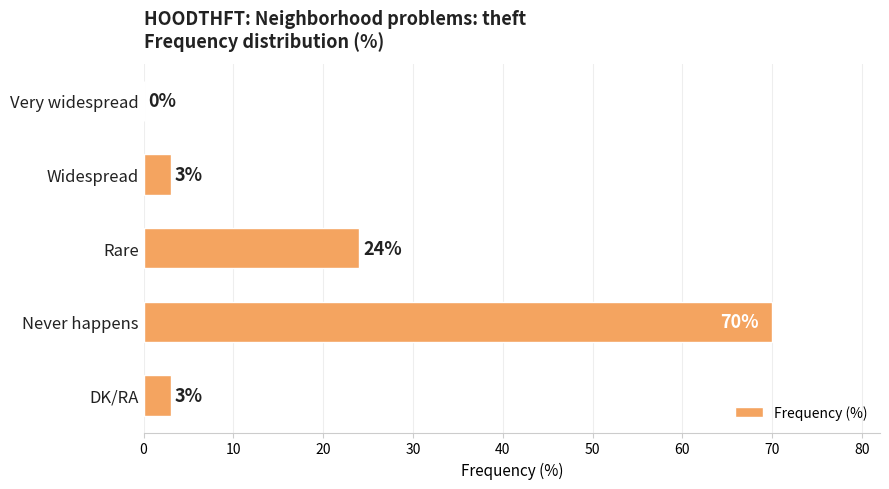

What is the maximum value shown in the chart?

70